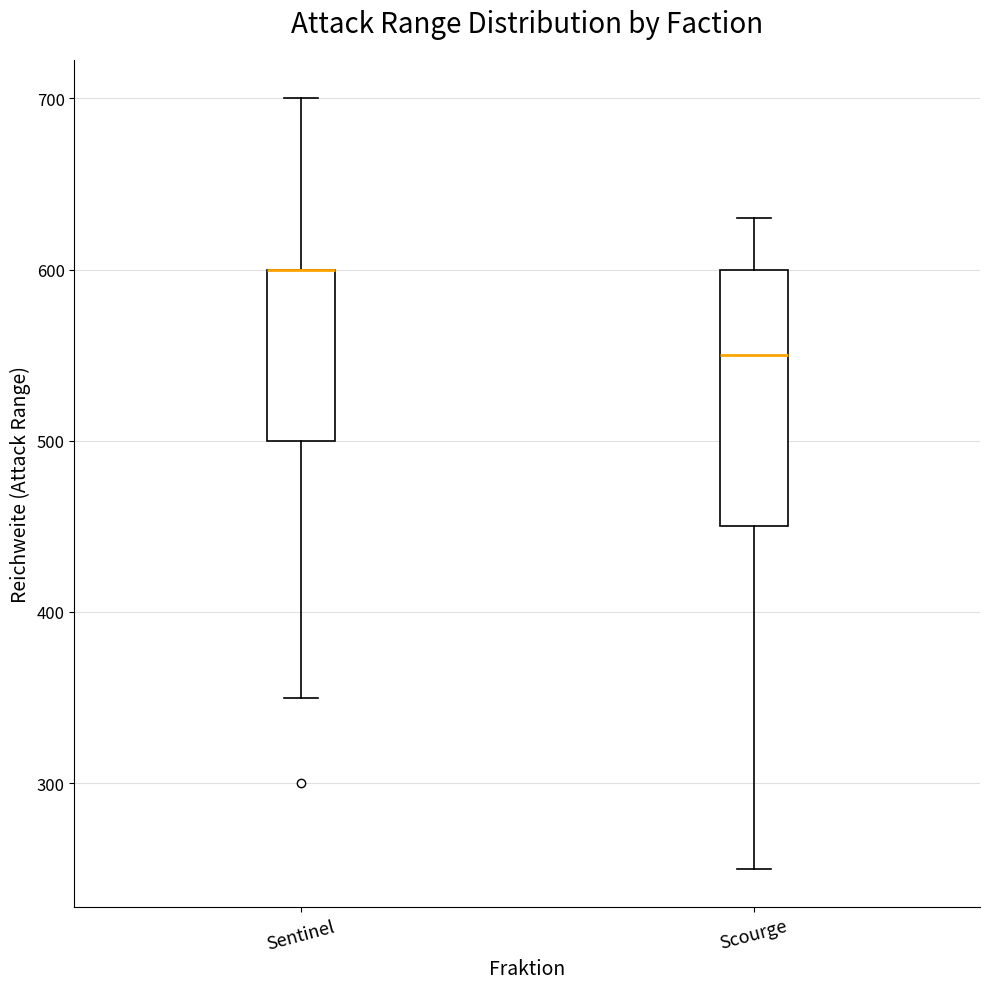

Comparing the boxes themselves (not the whiskers), which one is the tallest?

Scourge